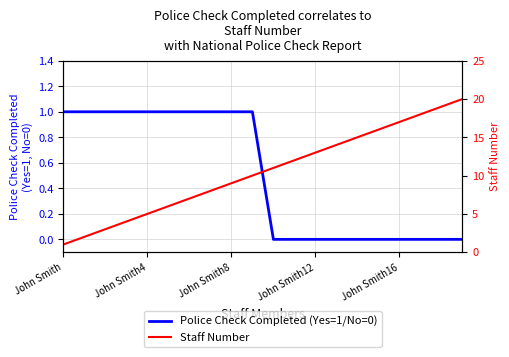

What is the highest value of the Staff Number series?

20